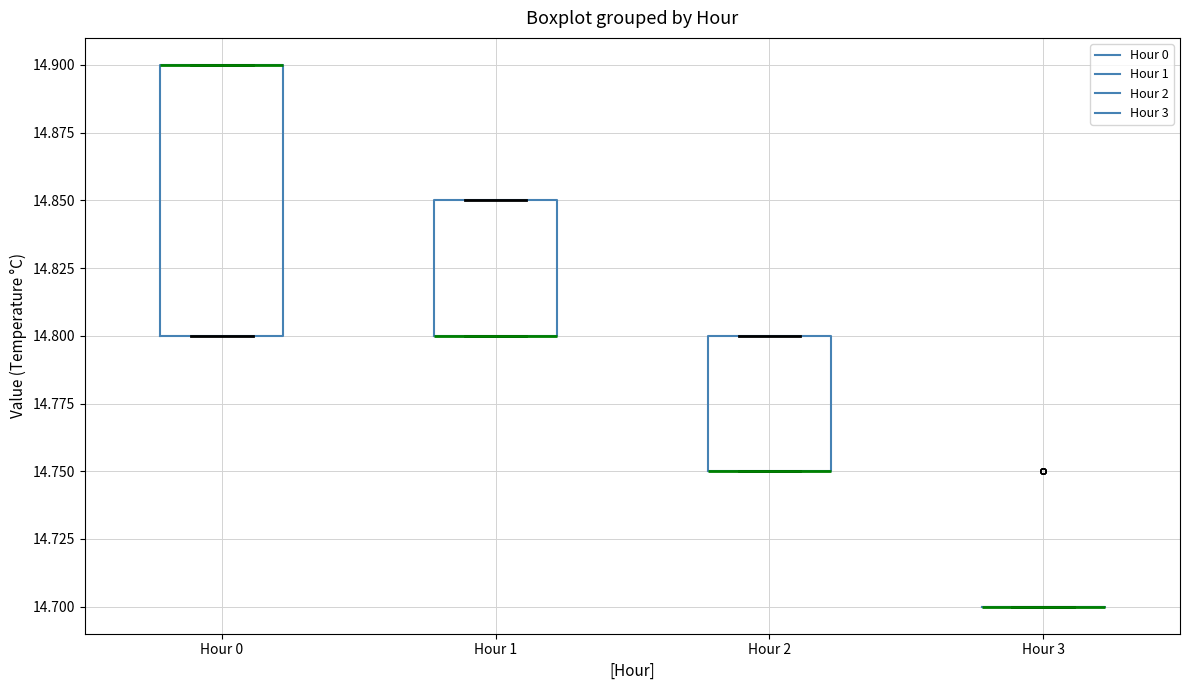

Reading left to right, transcribe this box plot: for each box, give where its median line is, the range the box spans, and where its two whiskers end, as read against the y-axis. The values are not printed on the chart, so give them approximately, as read against the axis.

Hour 0: median 14.90 (drawn on the box's upper edge), box 14.80 to 14.90, whiskers 14.80 to 14.90
Hour 1: median 14.80 (drawn on the box's lower edge), box 14.80 to 14.85, whiskers 14.80 to 14.85
Hour 2: median 14.75 (drawn on the box's lower edge), box 14.75 to 14.80, whiskers 14.75 to 14.80
Hour 3: box collapsed to a line at 14.70, whiskers 14.70 to 14.70